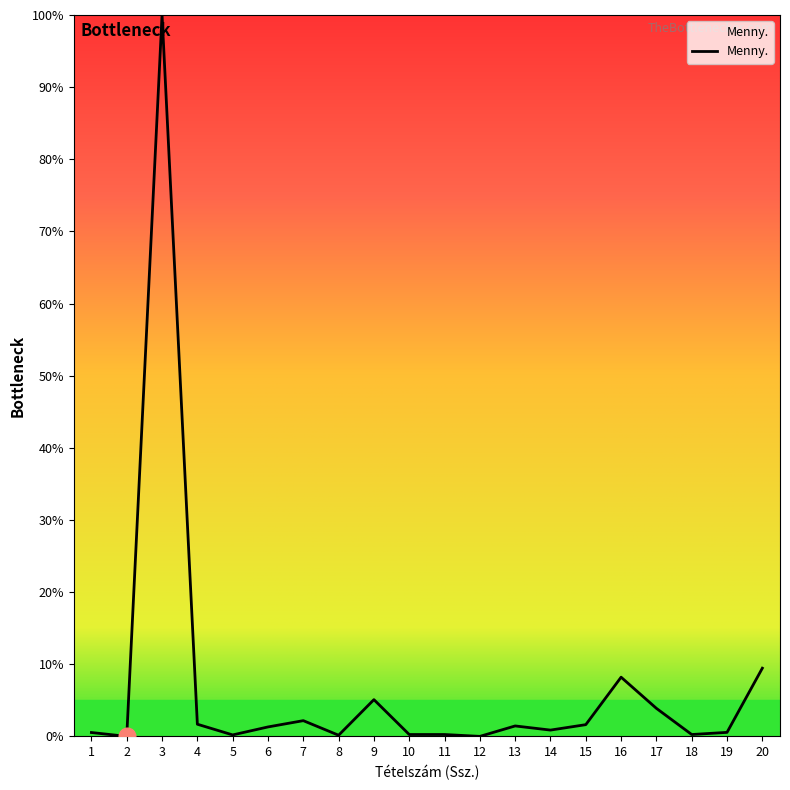

What is the change in value from 7 to 20?

+7.3